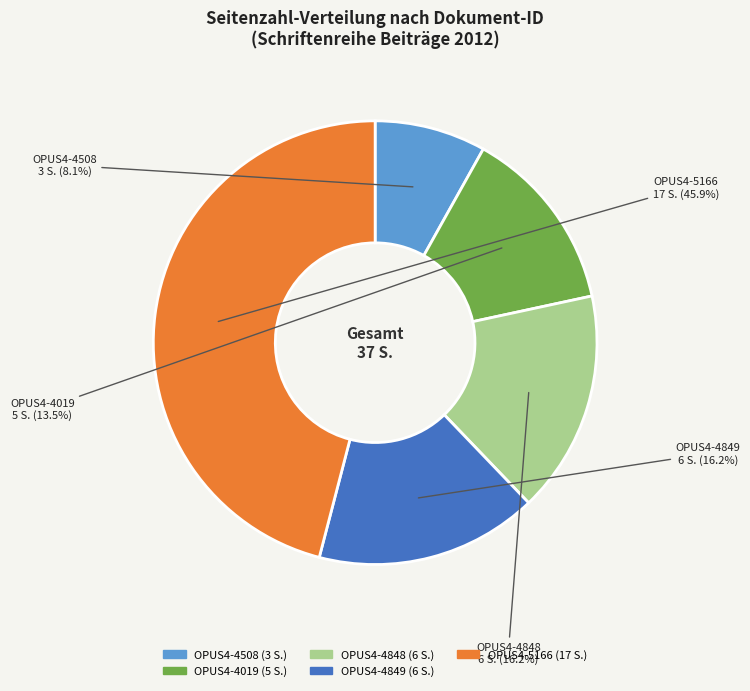

Which slice is the smallest?

OPUS4-4508